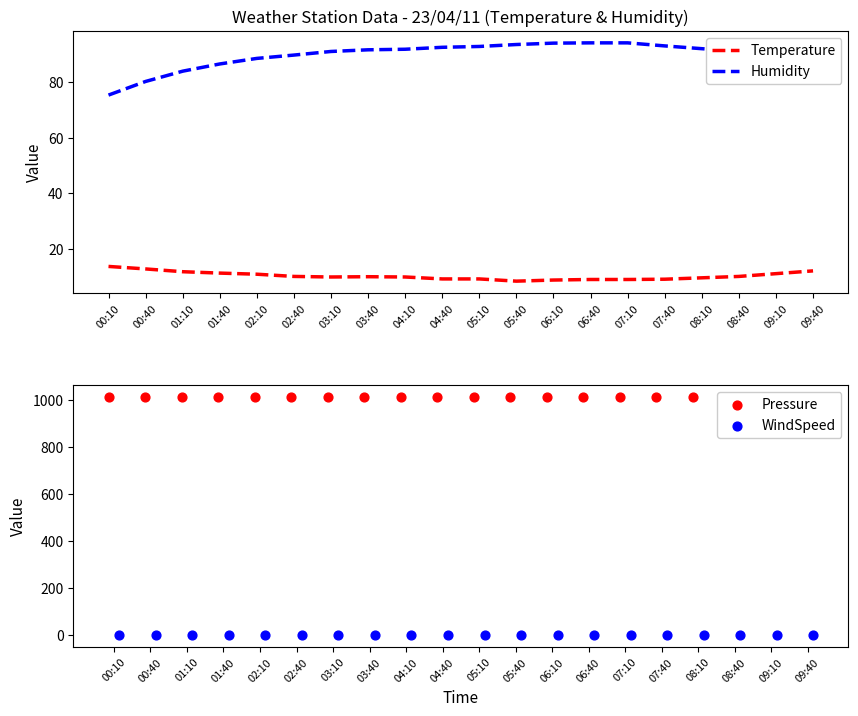

Is the value of Humidity at 04:40 greater than the value of Temperature at 09:10?

Yes